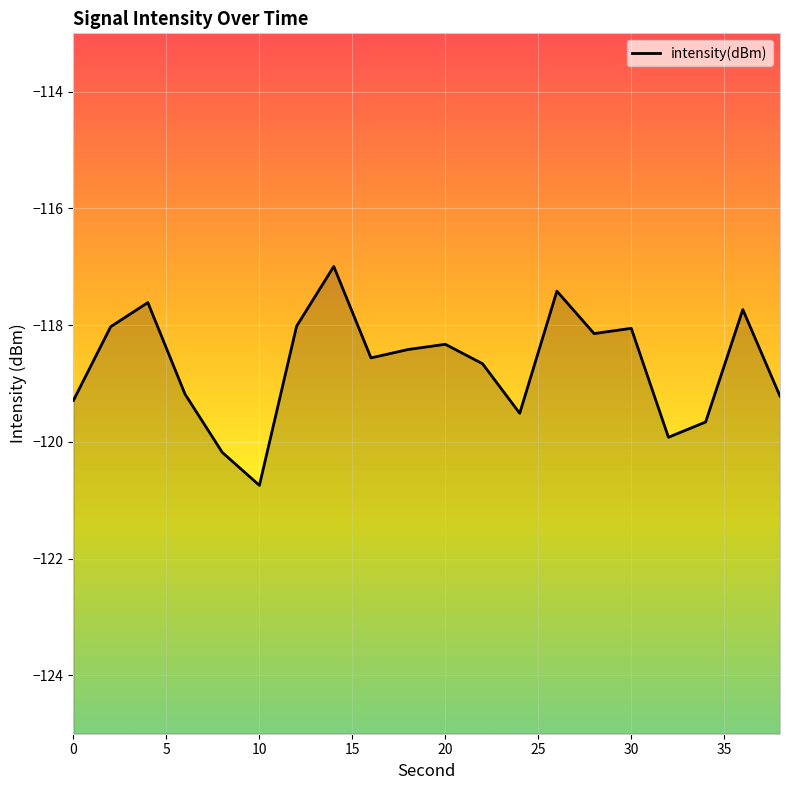

What is the smallest value displayed?

-120.7